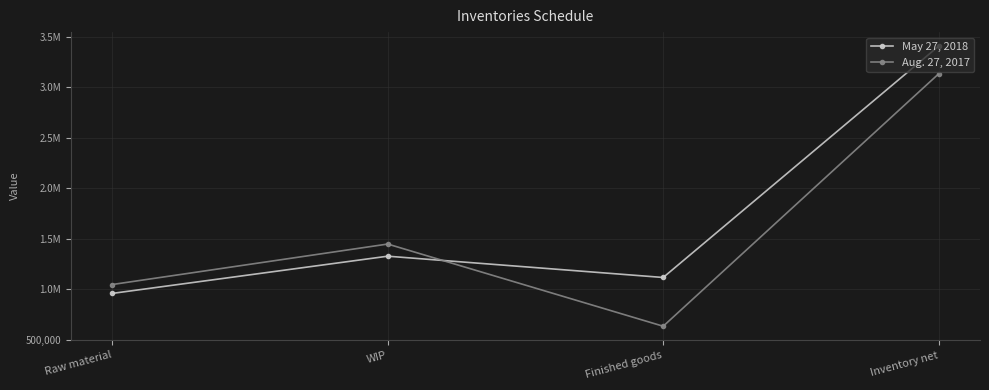

What are all the series names shown in the legend?

May 27, 2018, Aug. 27, 2017